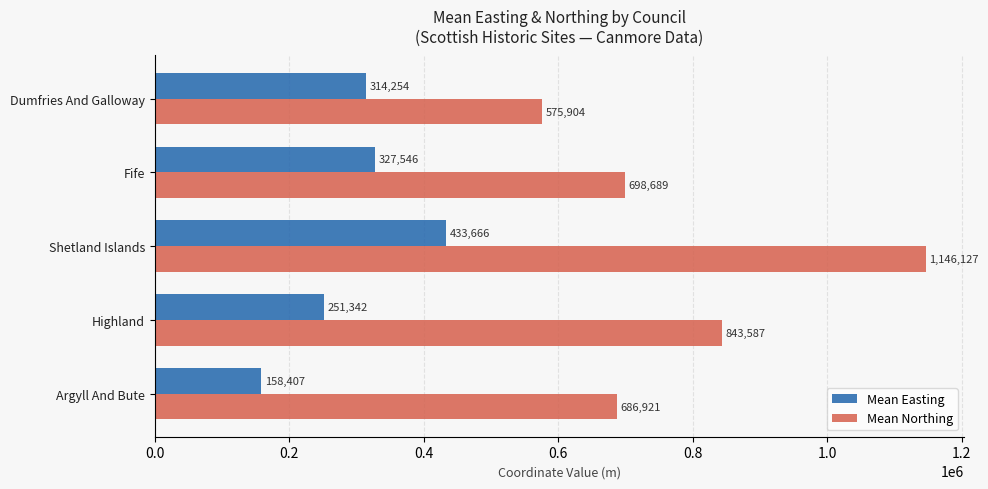

Is it true that Mean Easting equals 148338 at Dumfries And Galloway?

False